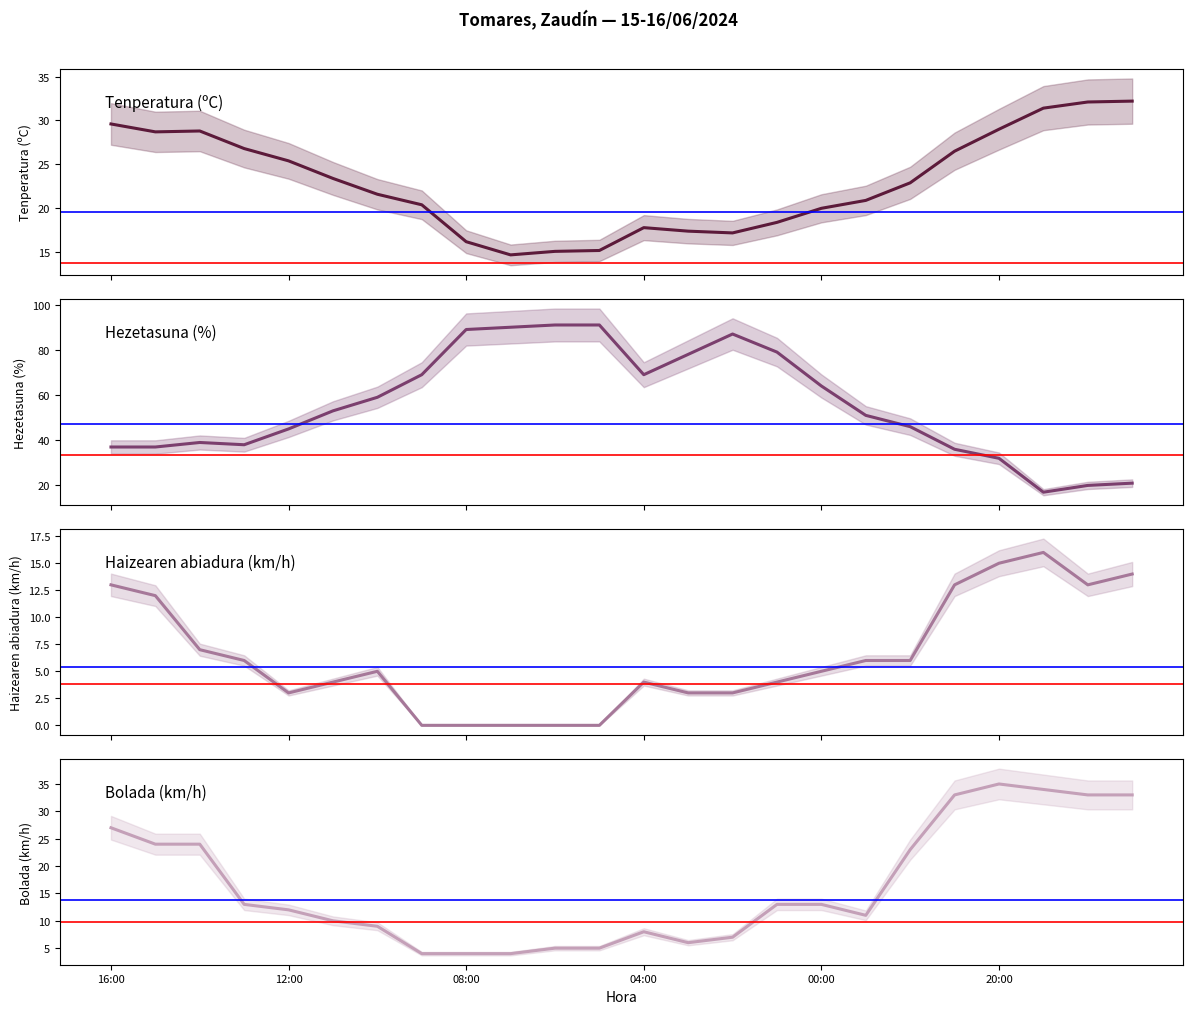

True or false: Bolada (km/h) and Hezetasuna (%) intersect in this chart.

True